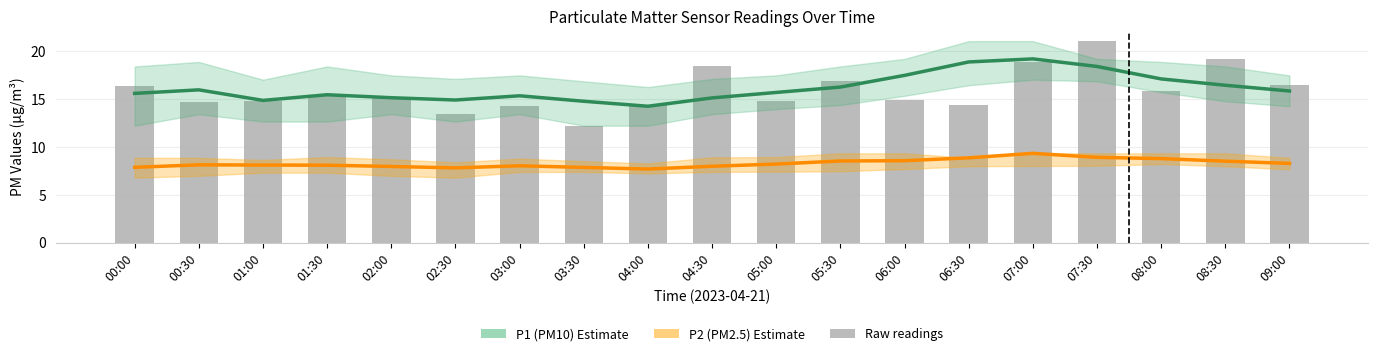

Which category has the highest value across all series?

07:00